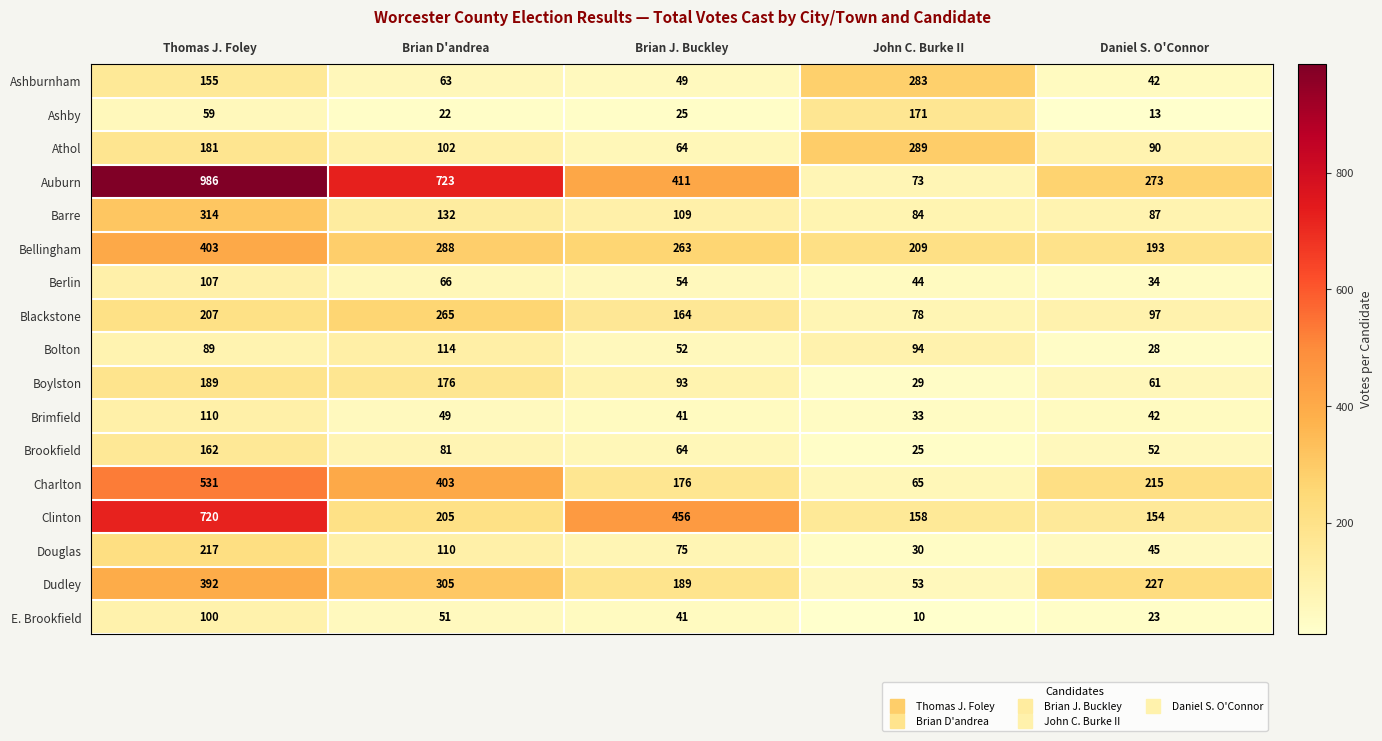

What is the difference between the Blackstone values at Daniel S. O'Connor and Thomas J. Foley?

110